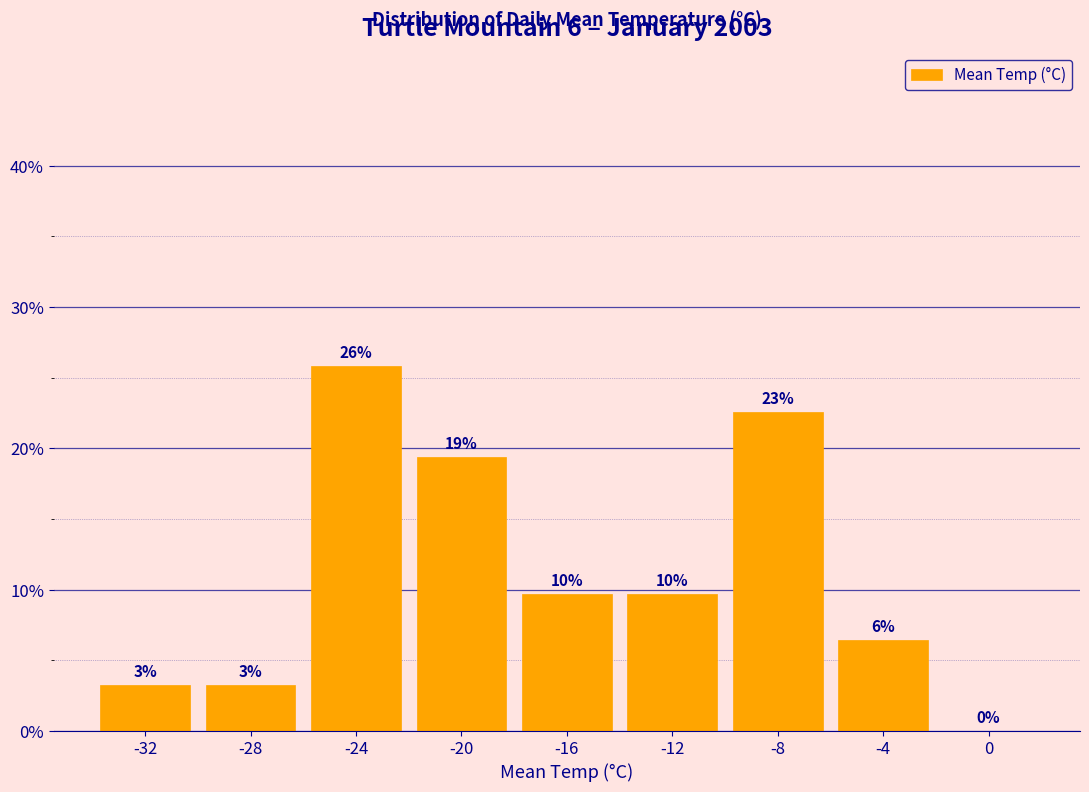

Are the bars horizontal?

No